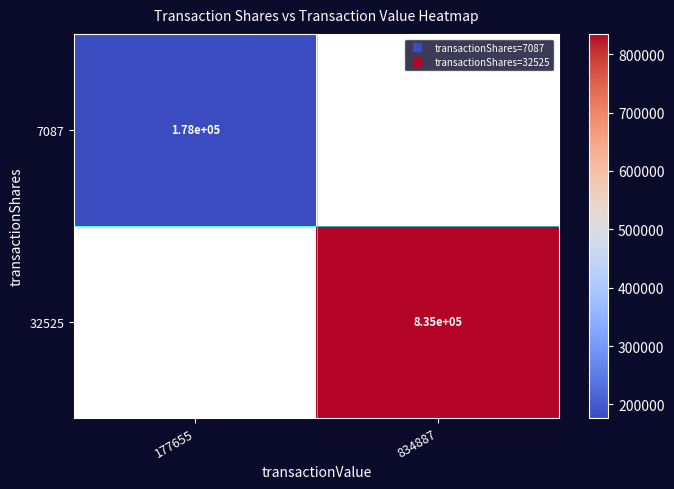

Read the 32525 value at 834887.

834887.0